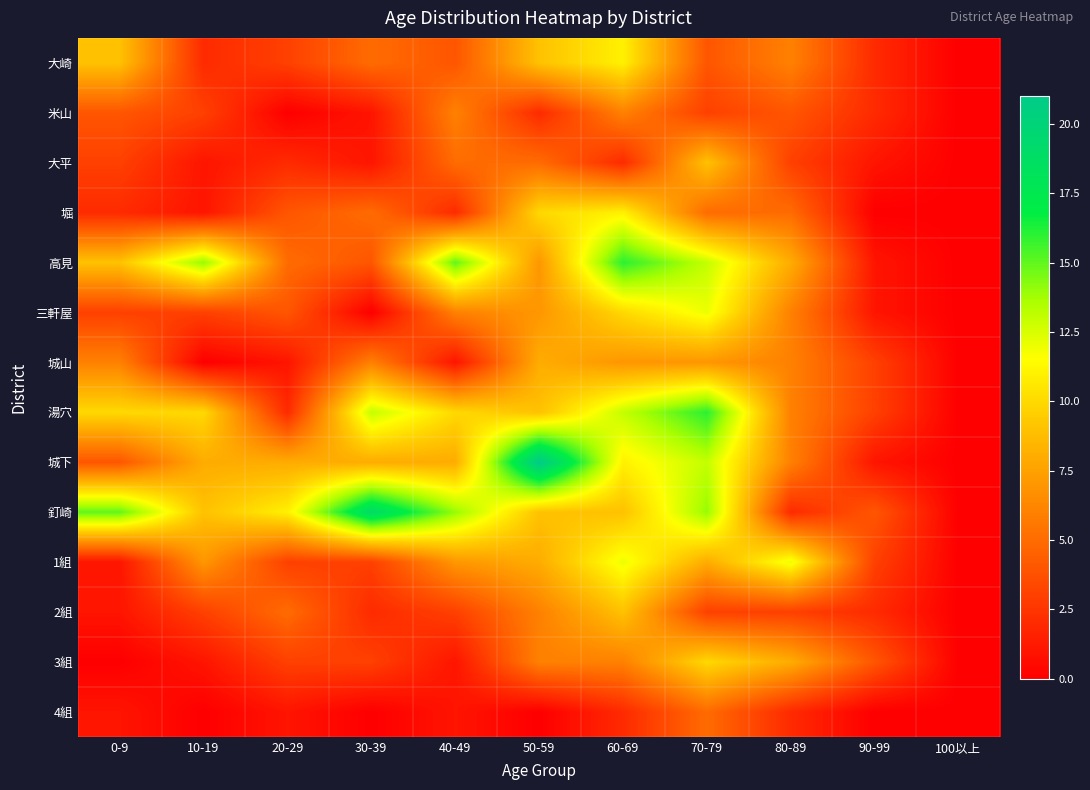

At which category is the sum across all series the highest?

60-69